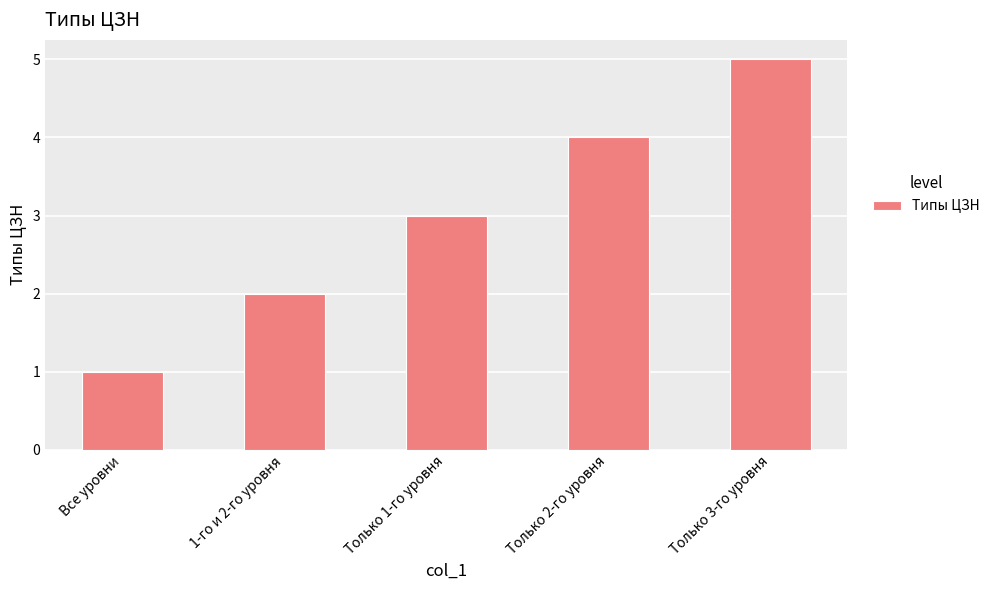

What is the minimum value shown in the chart?

1